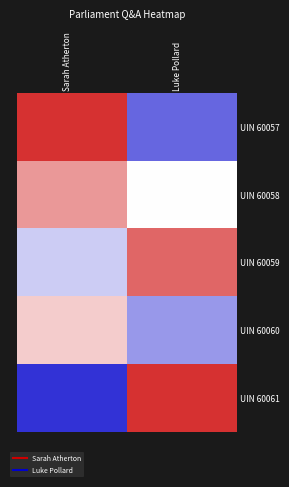

Which label corresponds to the smallest value in the chart?

Sarah Atherton